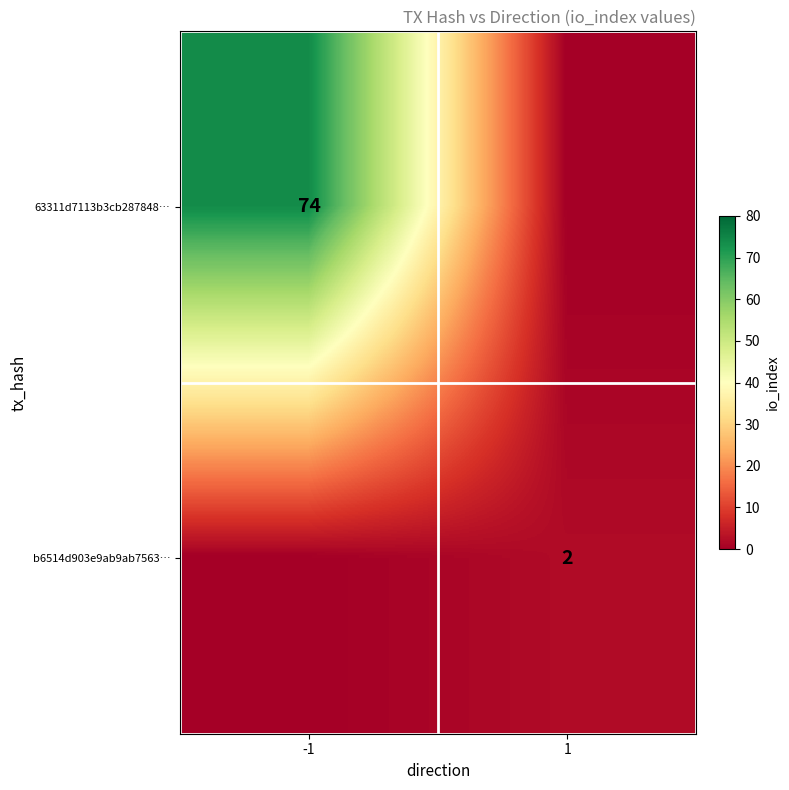

The b6514d903e9ab9ab7563… series shows 3 at 1. True or false?

False